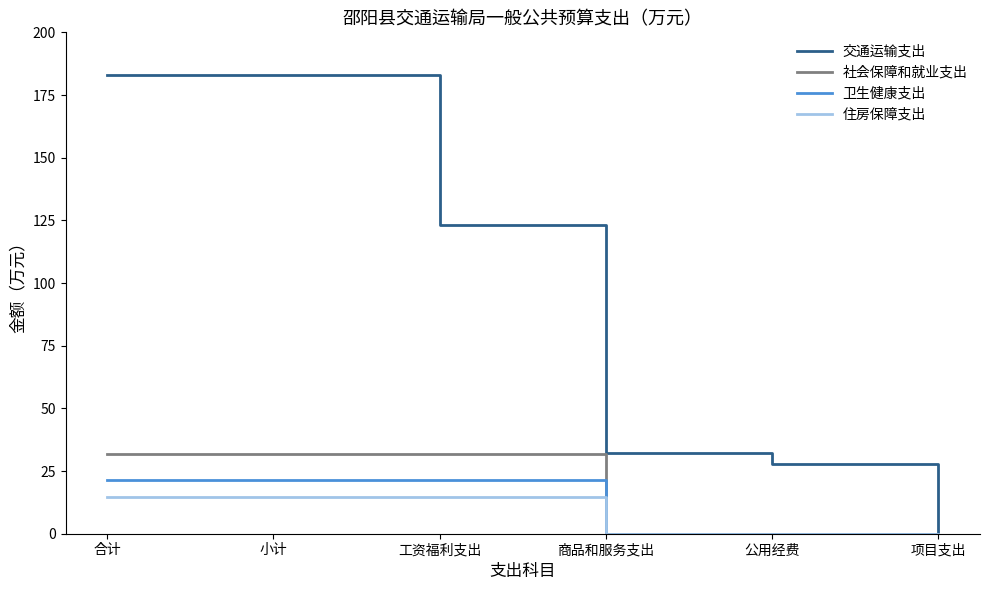

Which series has the largest range (max minus min)?

交通运输支出